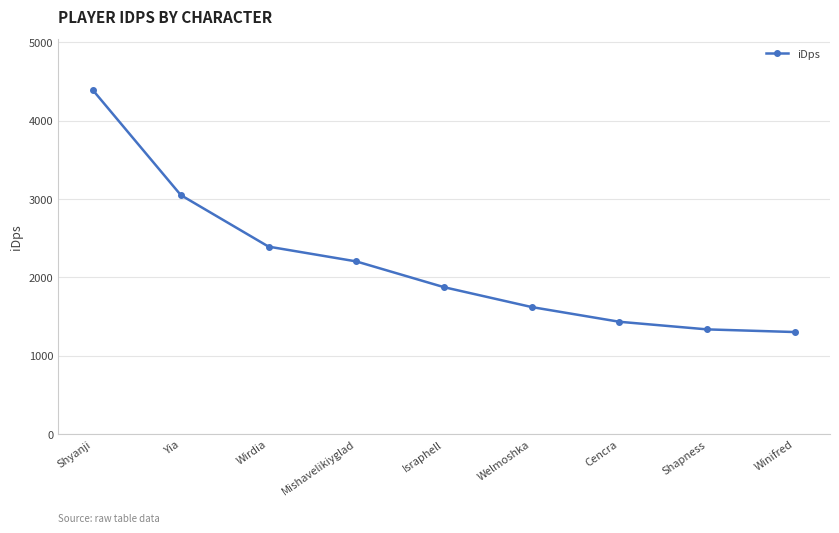

Reading right to left, transcribe all the data shown in this chart.

Winifred=1301.8	Shapness=1335.6	Cencra=1432.7	Welmoshka=1620.4	Israphell=1874.2	Mishavelikiyglad=2203.0	Wirdia=2391.5	Yia=3048.8	Shyanji=4384.5